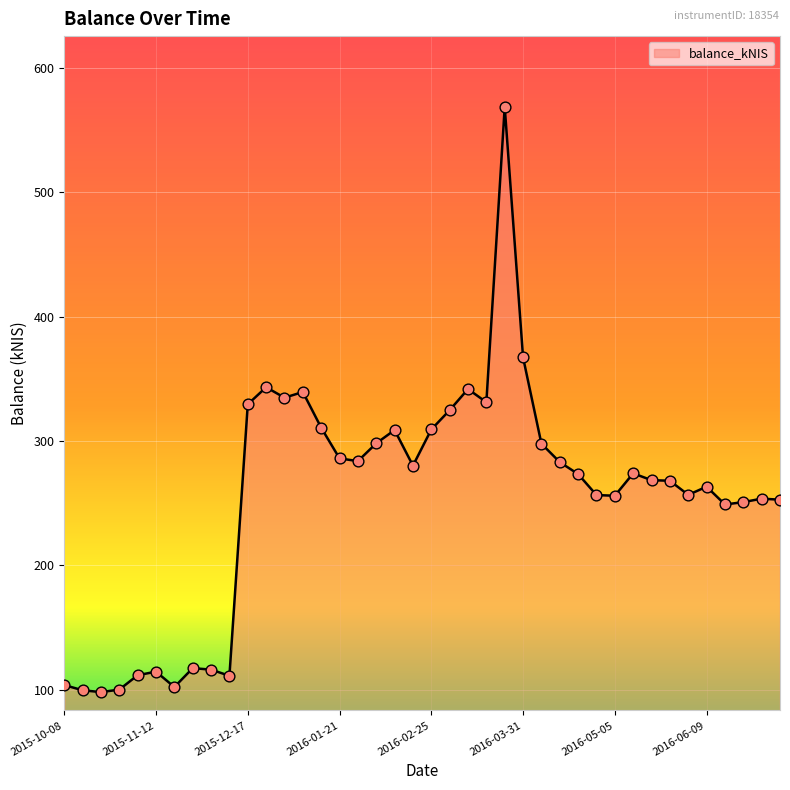

What is the maximum value shown in the chart?

568.7